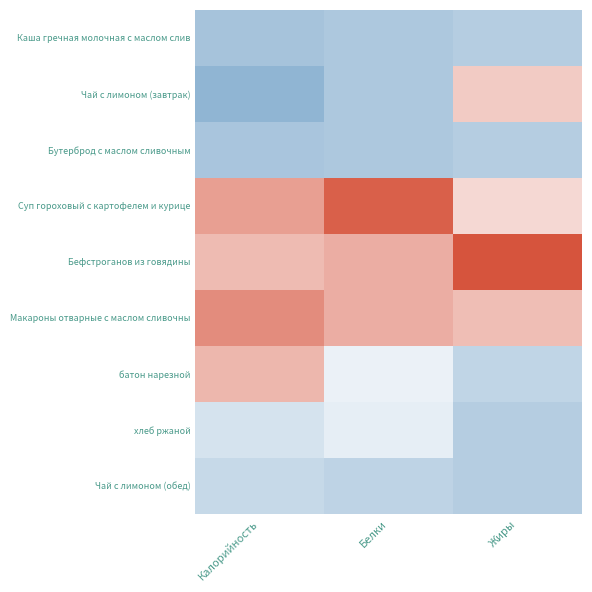

What is the maximum value shown in the chart?

2.1